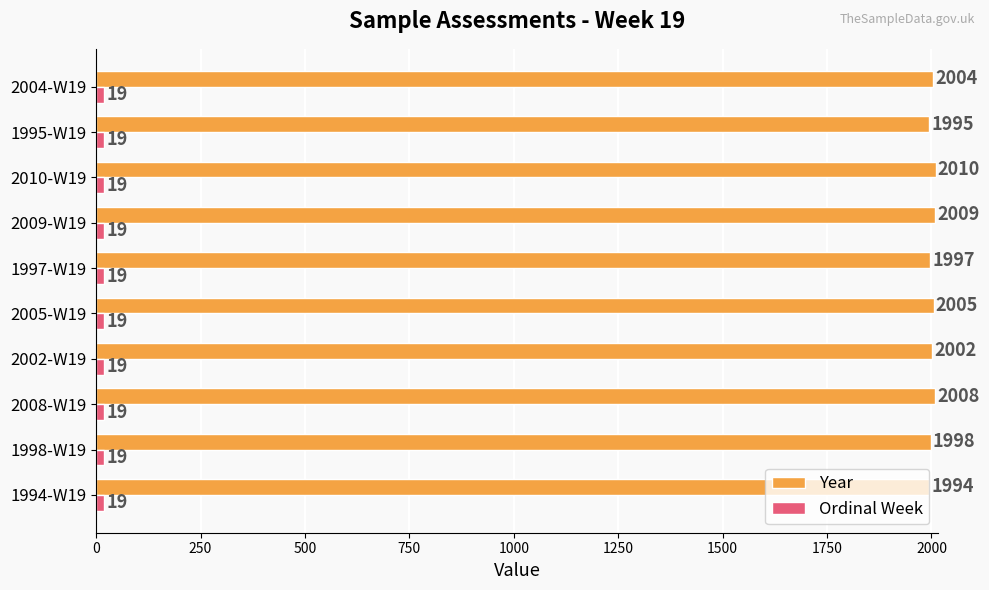

Which series has the largest total across all categories?

Year